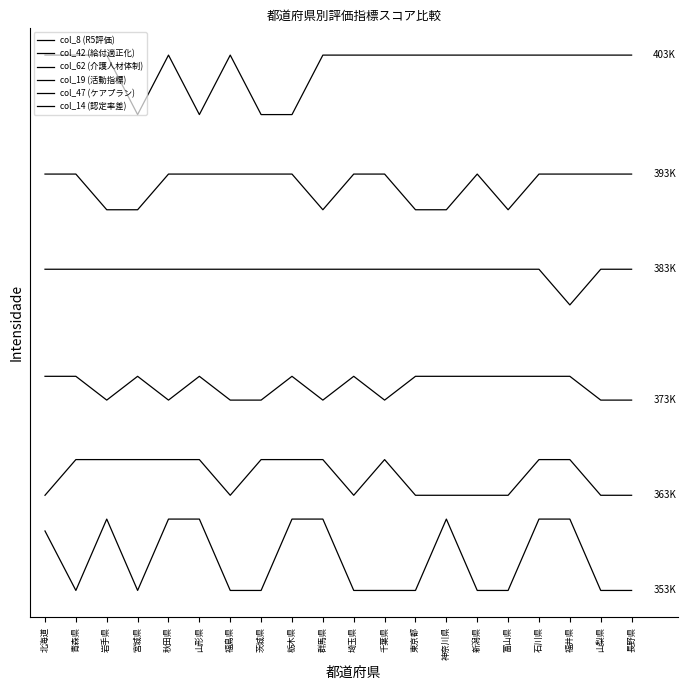

Does the chart have visible grid lines?

No